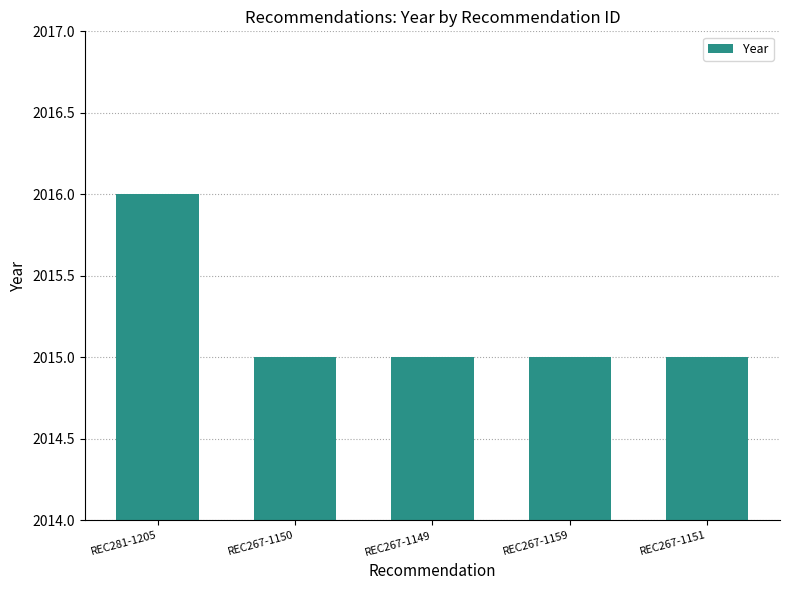

The chart shows a value of 2015 at REC267-1149. True or false?

True